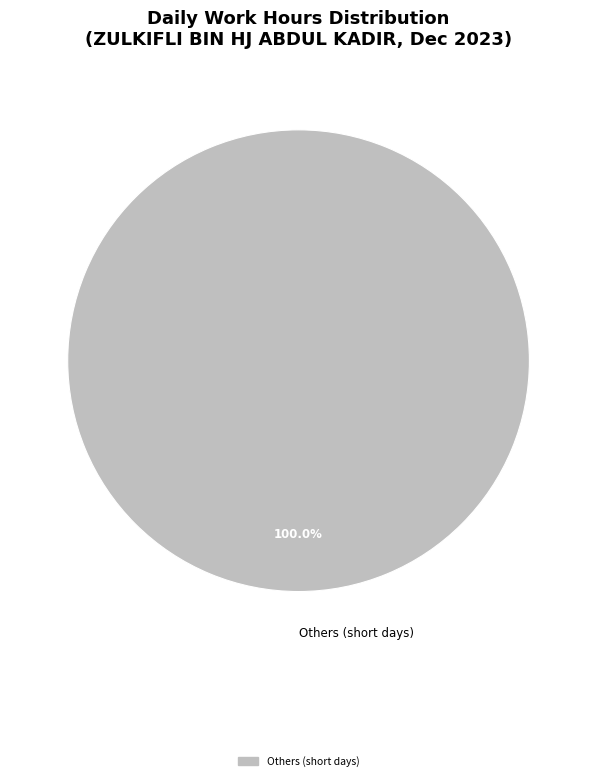

Which slice represents more than half of the pie?

Others (short days)